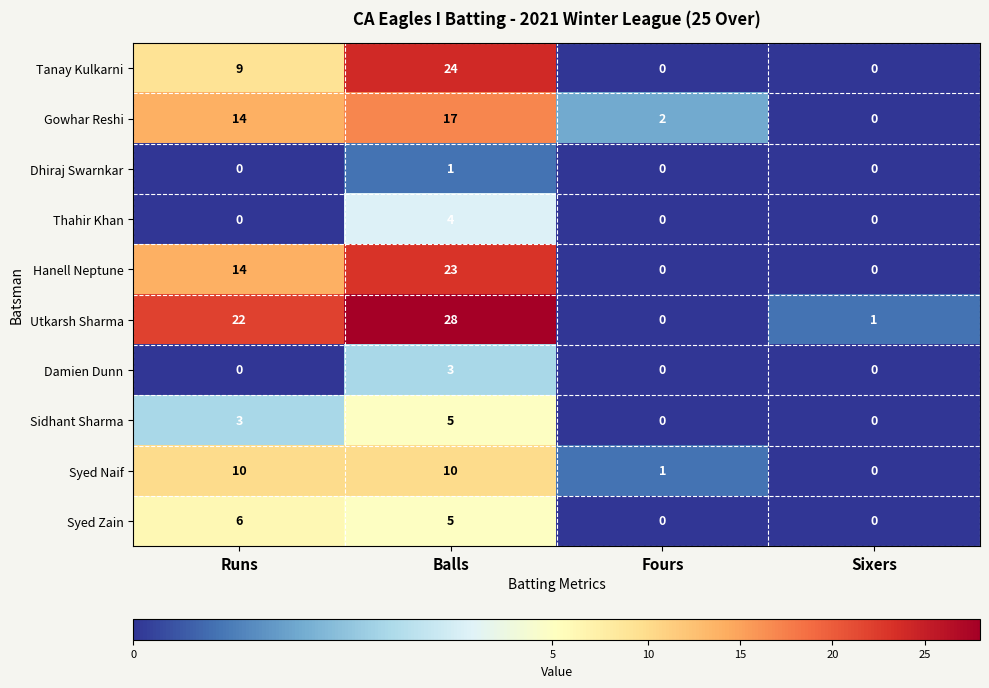

What is the greatest value displayed?

28